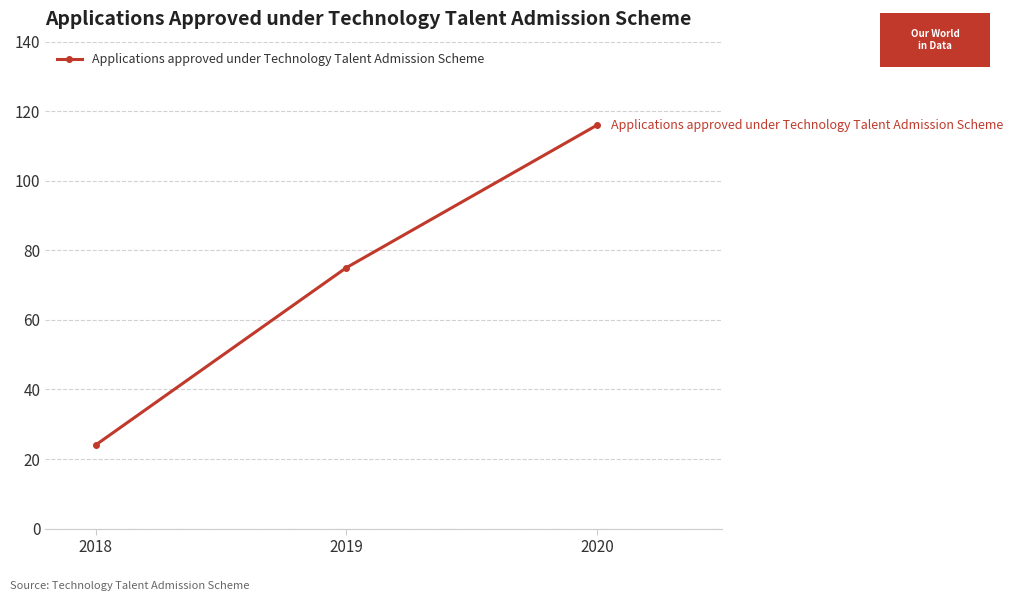

Is this an area chart (filled region under the line)?

No